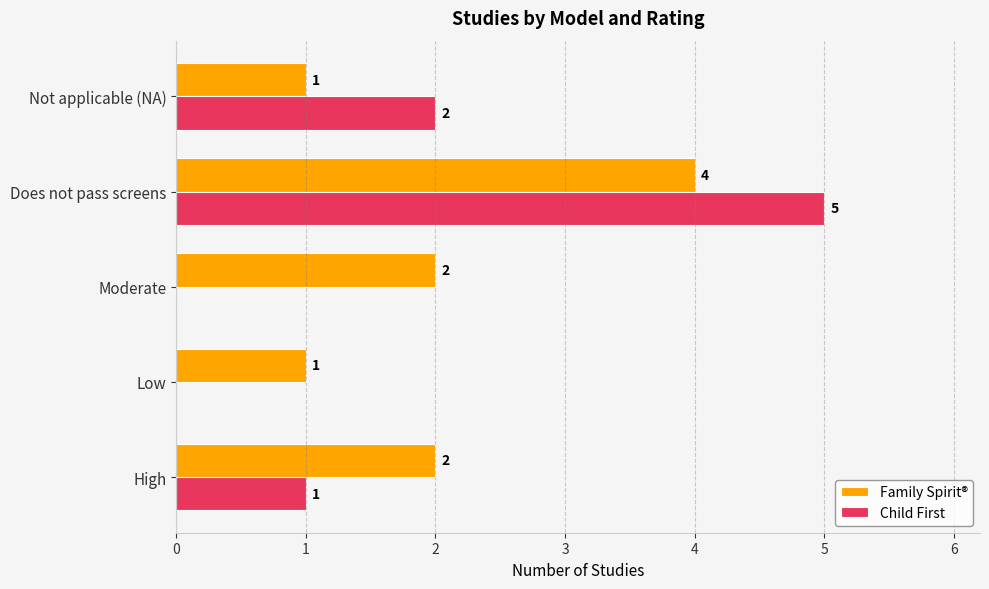

What is the approximate value of Family Spirit® at Does not pass screens?

4